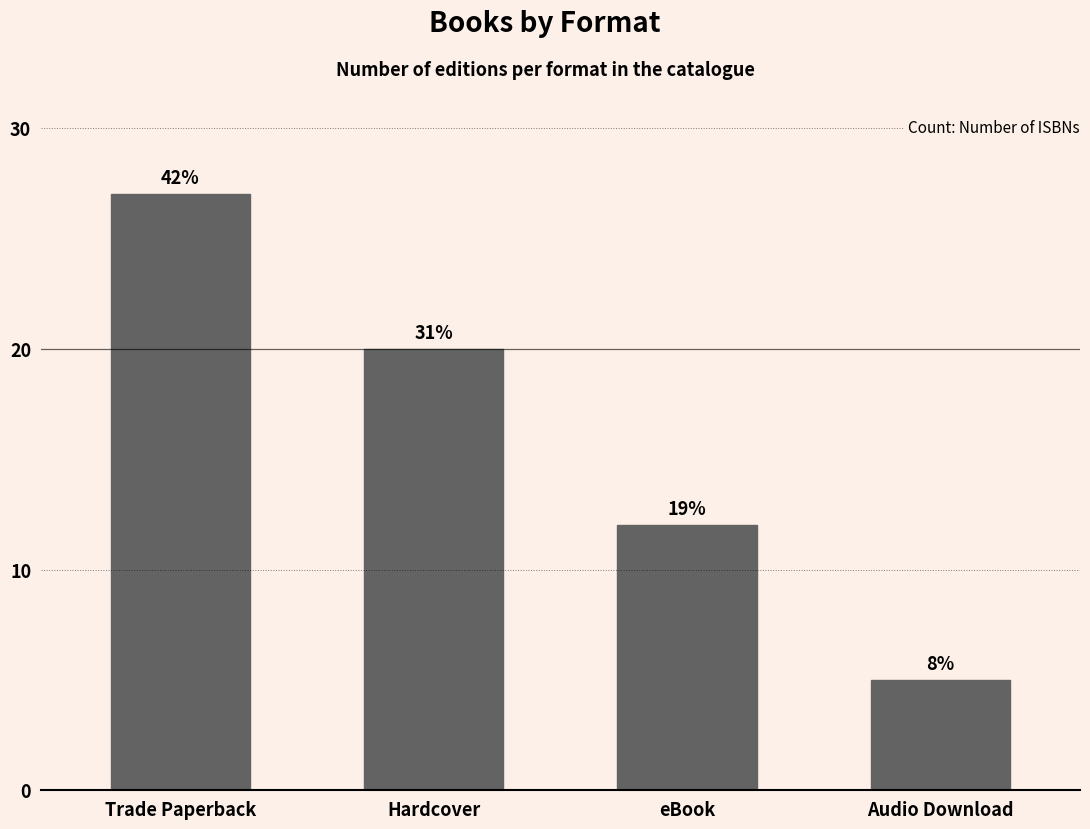

Reading left to right, list all the values displayed in this chart.

27	20	12	5